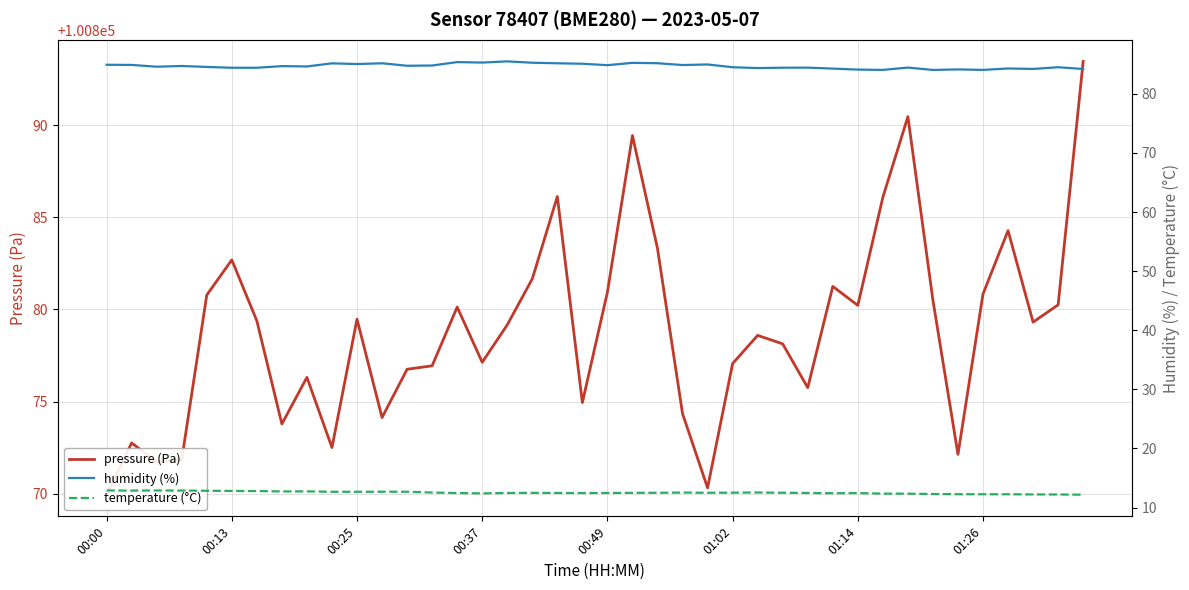

Does the chart display data point markers on the line(s)?

No